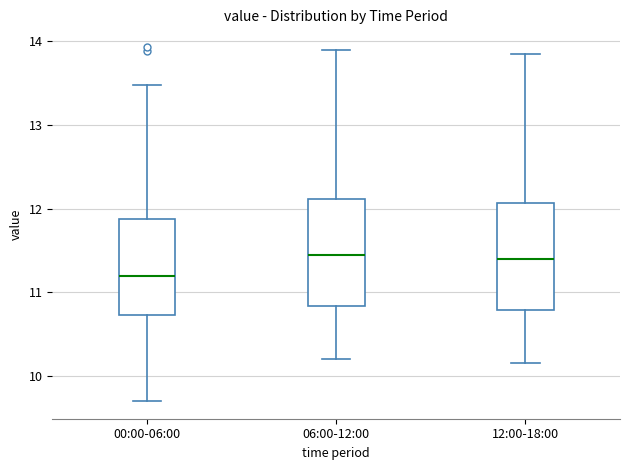

Reading left to right, transcribe this box plot: for each box, give where its median line is, the range the box spans, and where its two whiskers end, as read against the y-axis. The values are not printed on the chart, so give them approximately, as read against the axis.

00:00-06:00: median 11.2, box 10.7 to 11.9, whiskers 9.7 to 13.5
06:00-12:00: median 11.5, box 10.8 to 12.1, whiskers 10.2 to 13.9
12:00-18:00: median 11.4, box 10.8 to 12.1, whiskers 10.2 to 13.9